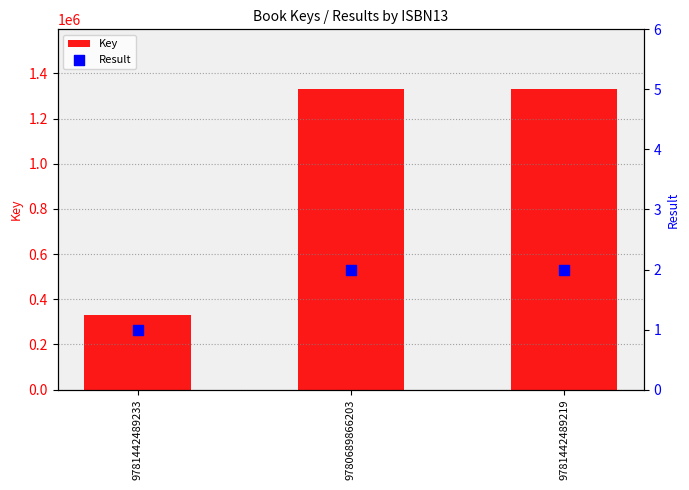

At how many categories does at least one series exceed 485318?

2